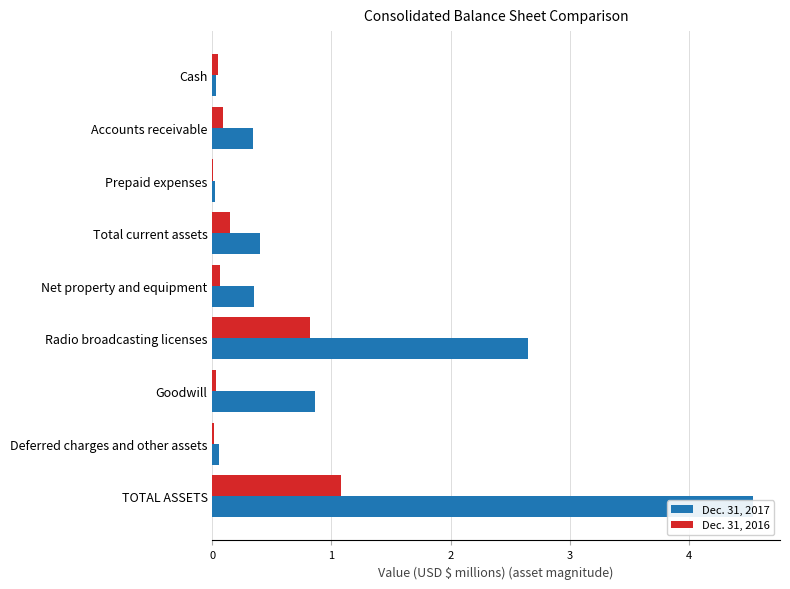

What is the difference between the maximum and minimum values in the Dec. 31, 2016 series?

1.1